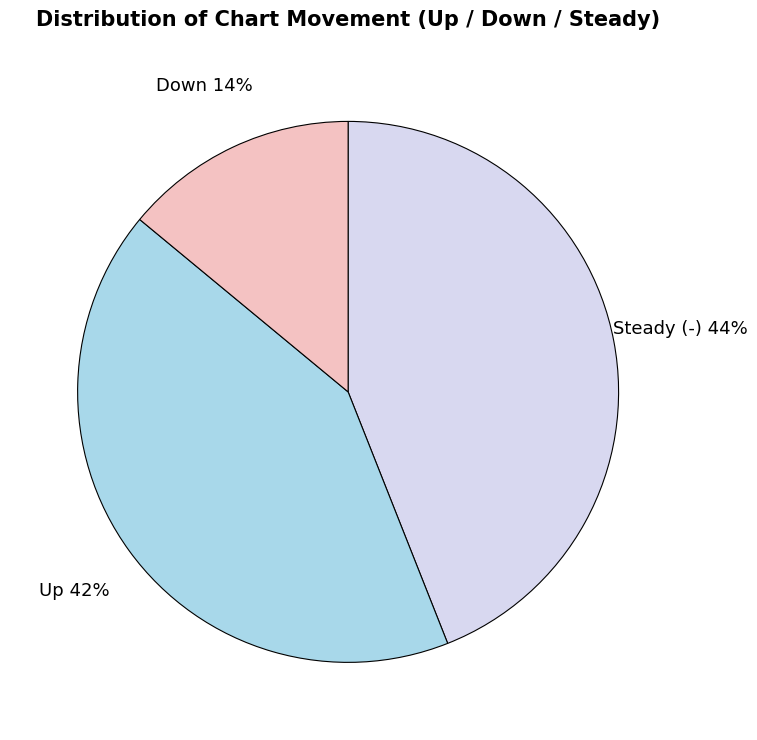

To the nearest percent, what is the average slice percentage?

33%